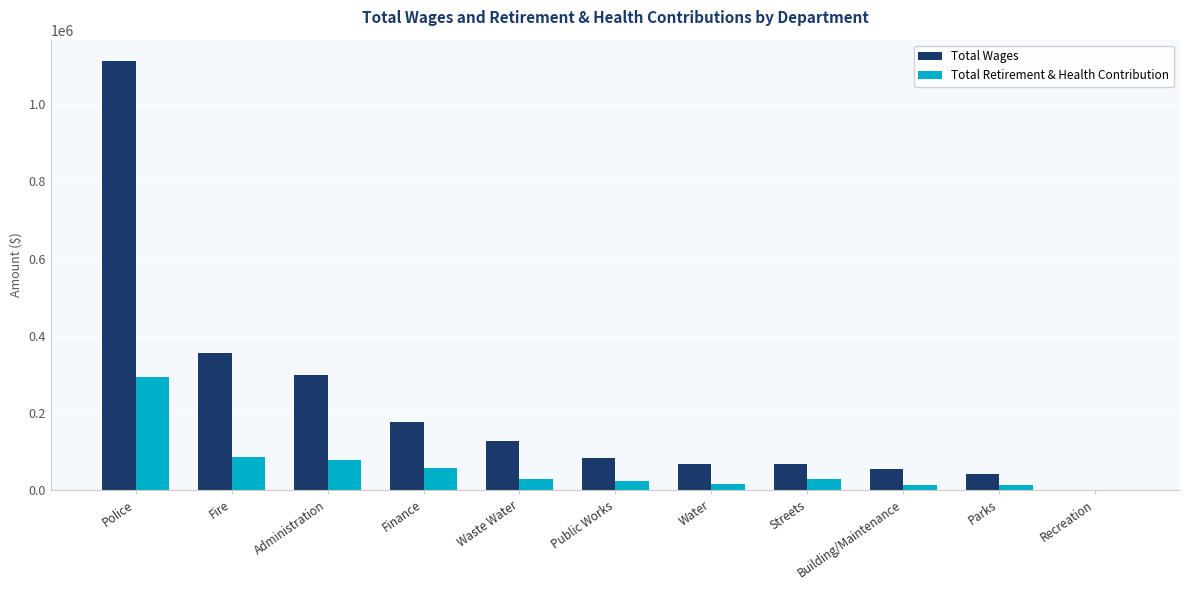

Between Fire and Water, which series saw the biggest shift?

Total Wages